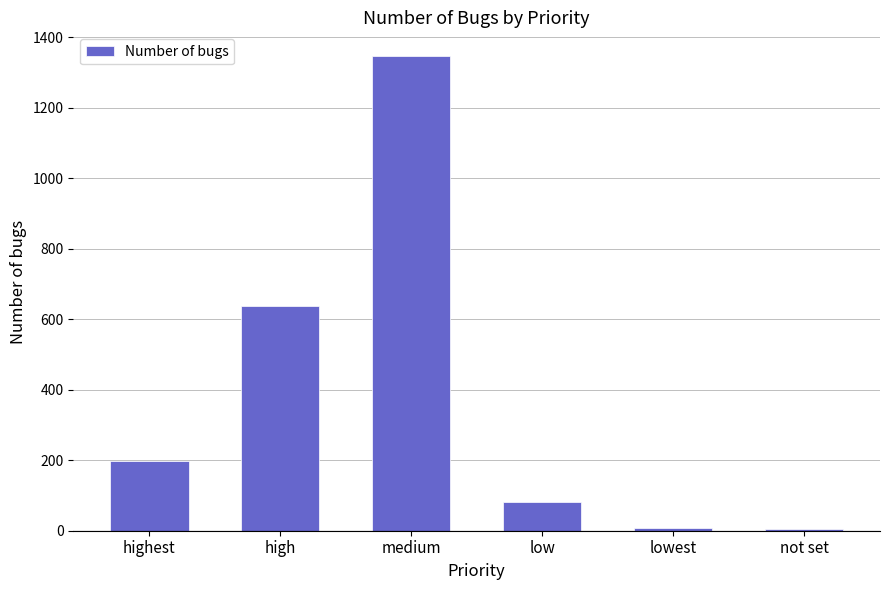

What position from the right is not set?

1